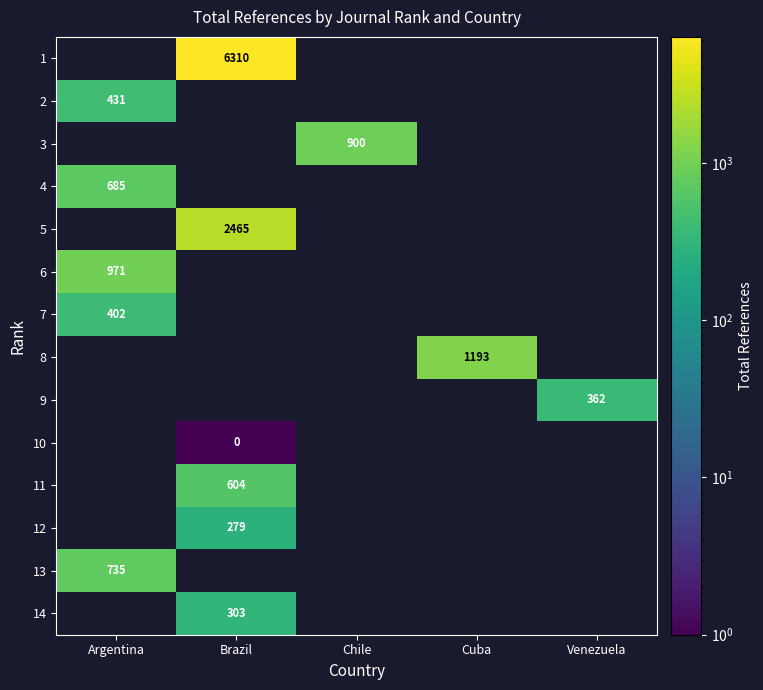

At how many categories does at least one series exceed 5874?

1